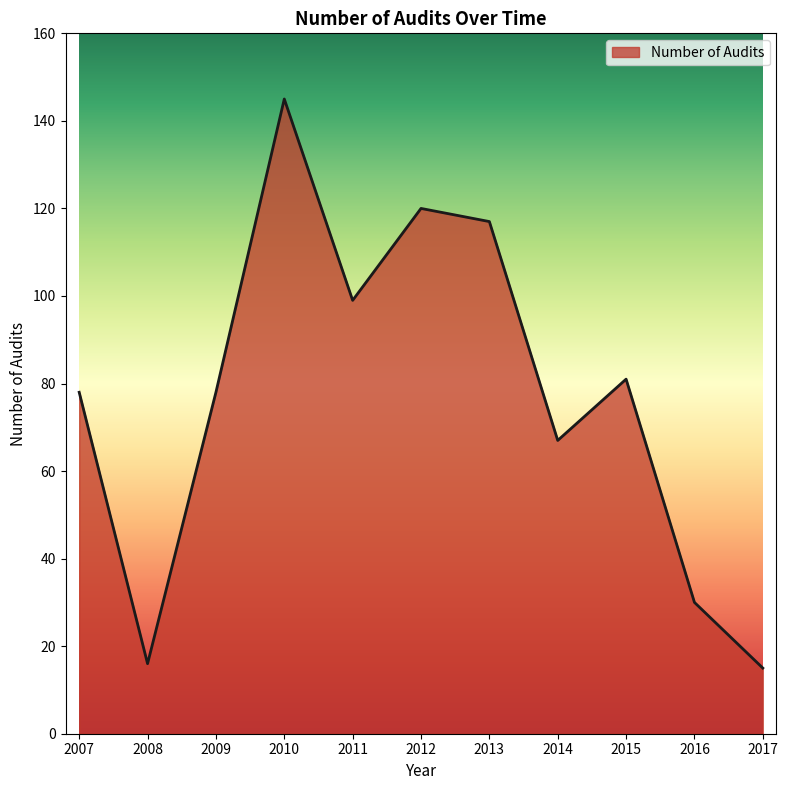

Approximately how many times larger is the value at 2008 compared to 2009?

0.2